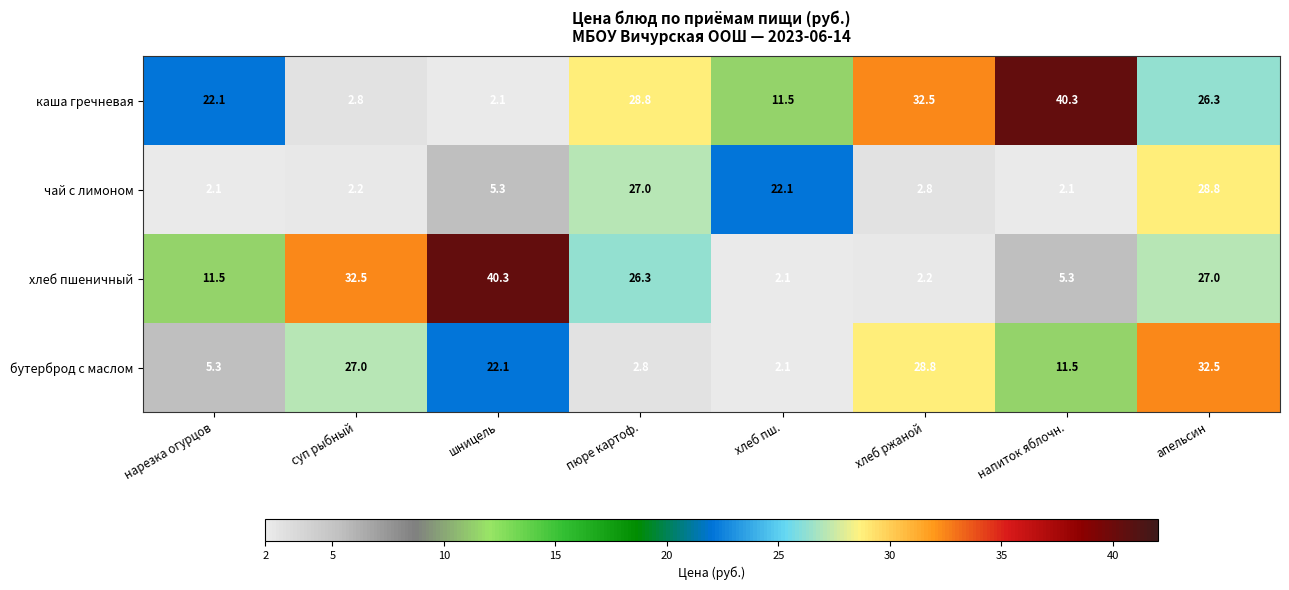

The value of хлеб пшеничный at суп рыбный is 32.5. True or false?

True